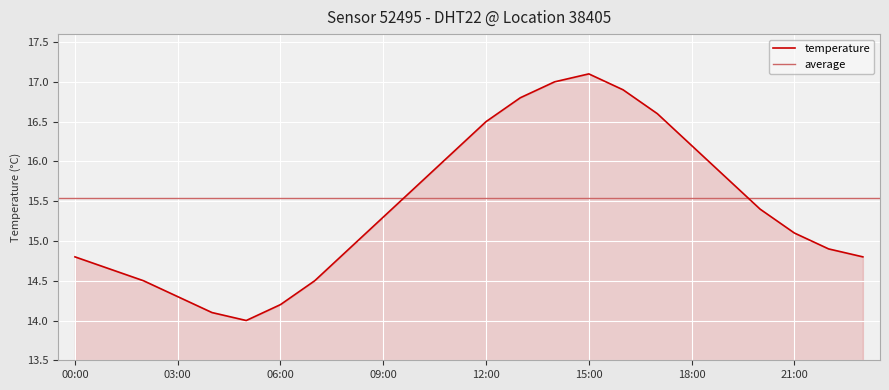

What is the smallest value displayed?

14.0